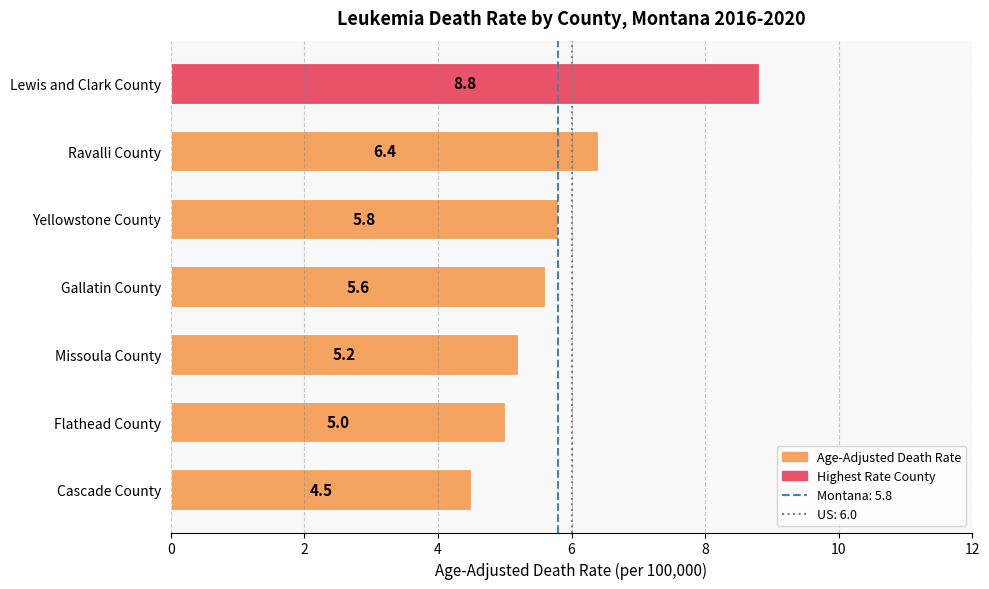

List the labels in order of value, smallest first.

Cascade County, Flathead County, Missoula County, Gallatin County, Yellowstone County, Ravalli County, Lewis and Clark County